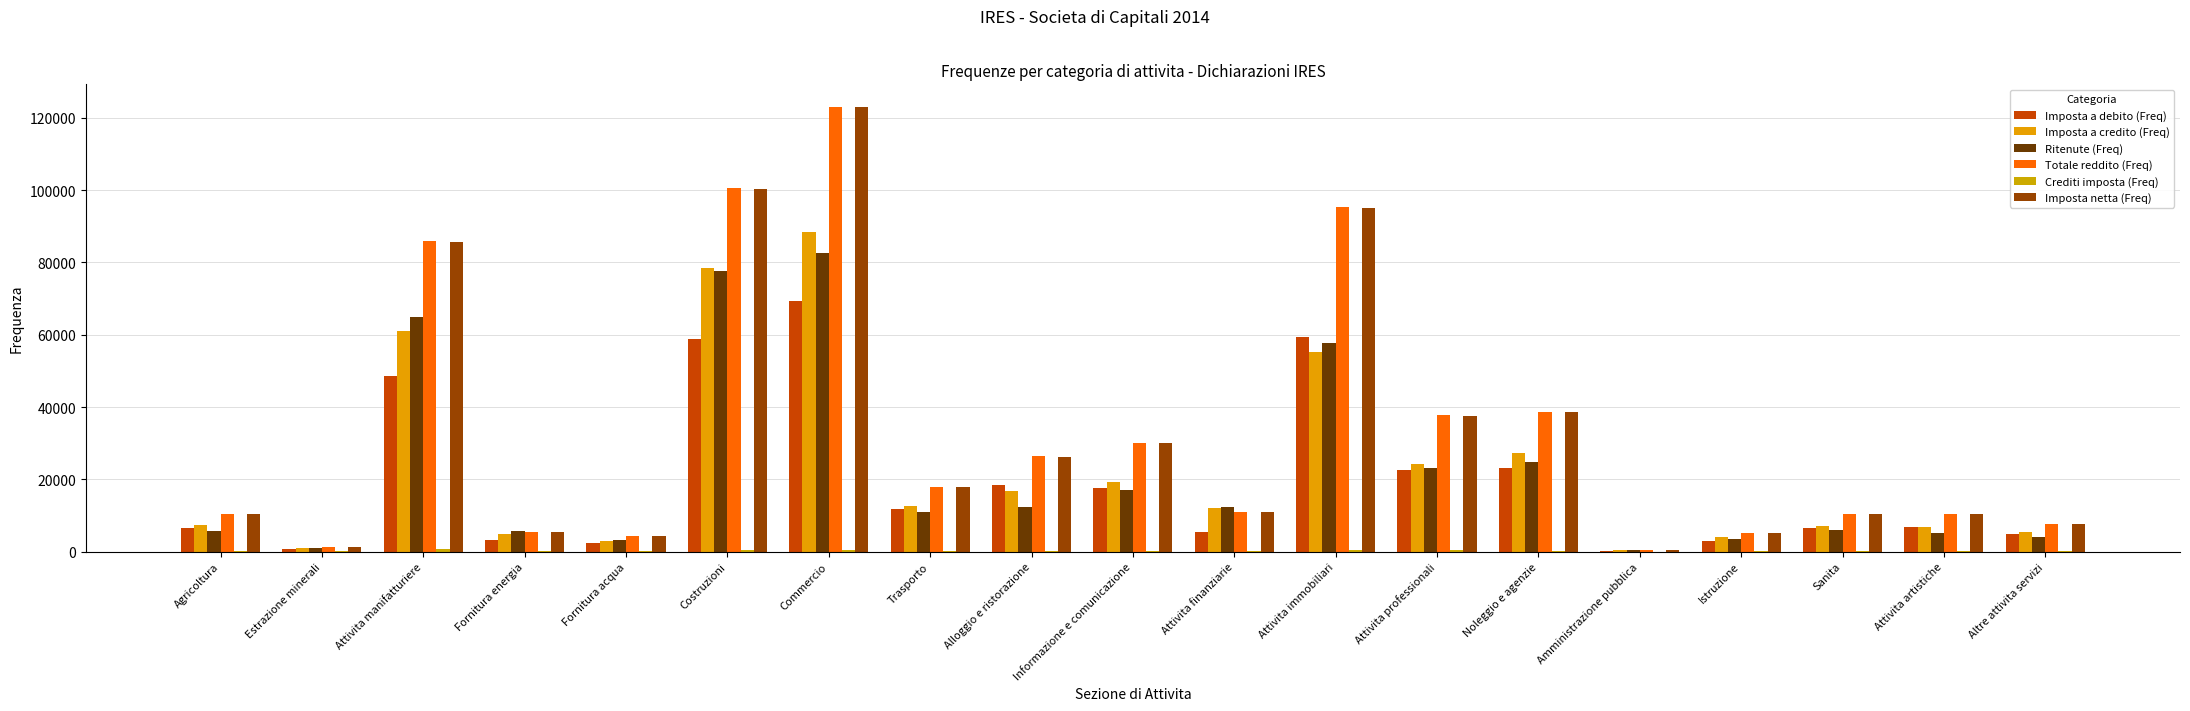

List the labels in order of Imposta netta (Freq) value, smallest first.

Amministrazione pubblica, Estrazione minerali, Fornitura acqua, Istruzione, Fornitura energia, Altre attivita servizi, Attivita artistiche, Sanita, Agricoltura, Attivita finanziarie, Trasporto, Alloggio e ristorazione, Informazione e comunicazione, Attivita professionali, Noleggio e agenzie, Attivita manifatturiere, Attivita immobiliari, Costruzioni, Commercio